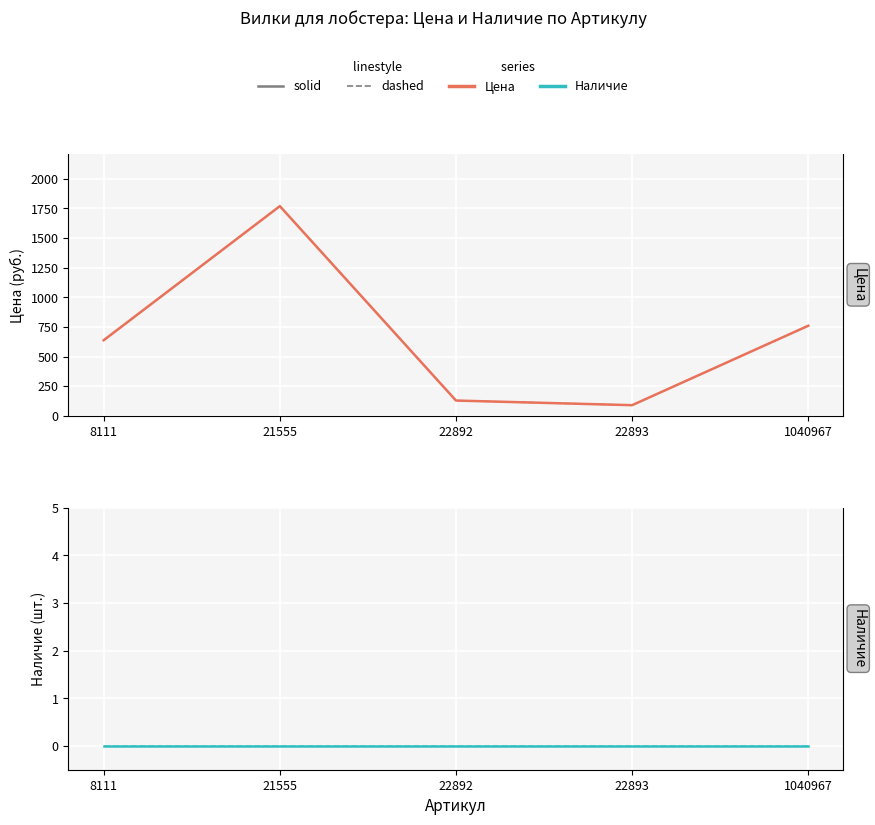

True or false: Цена (dashed) has more than 0 interior local peaks.

True